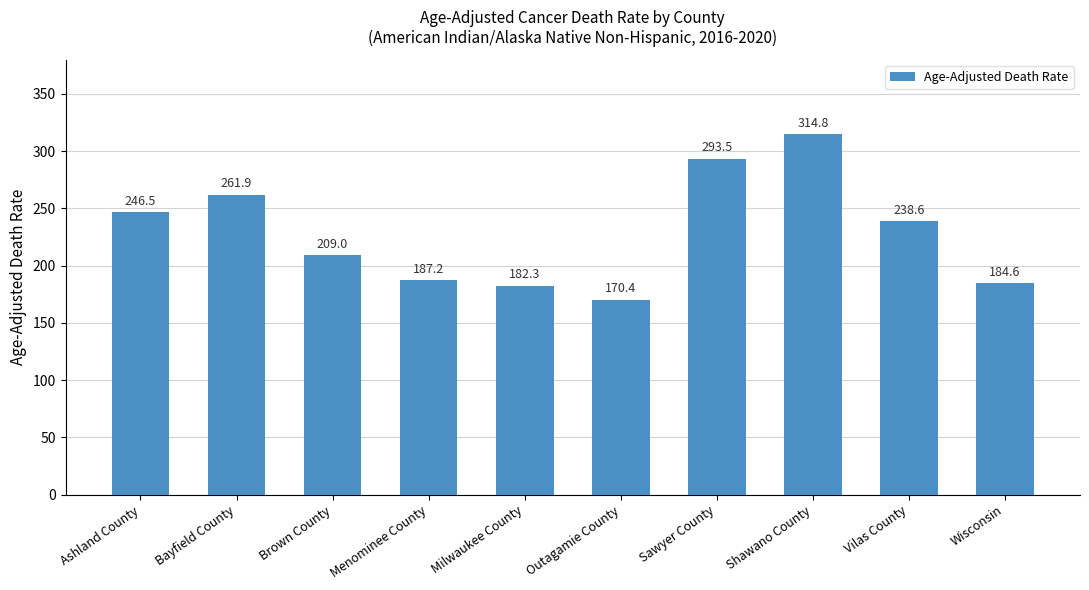

How many bars are there in total?

10